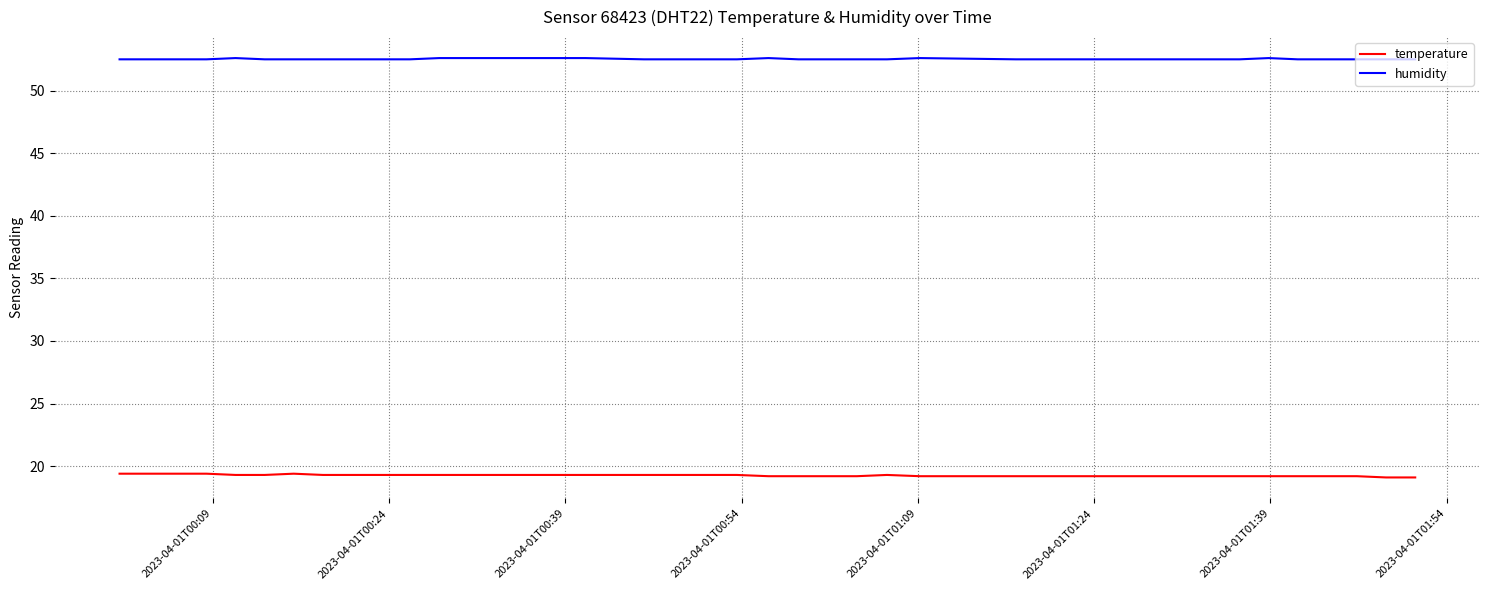

What is the minimum value for temperature?

19.1